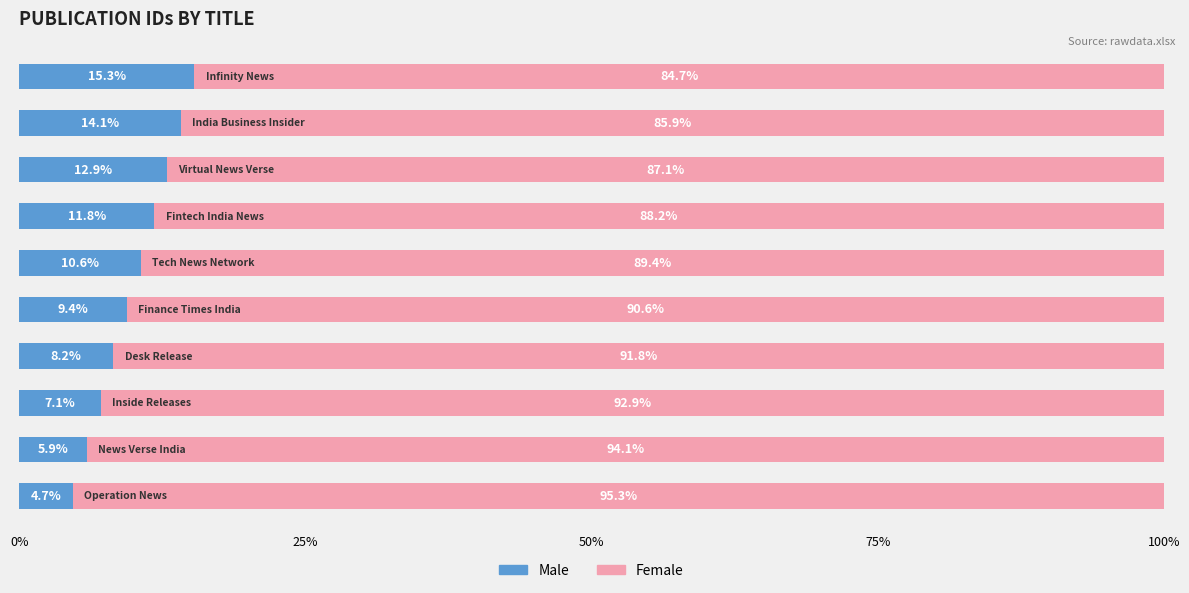

What is the highest value of the Male series?

15.3